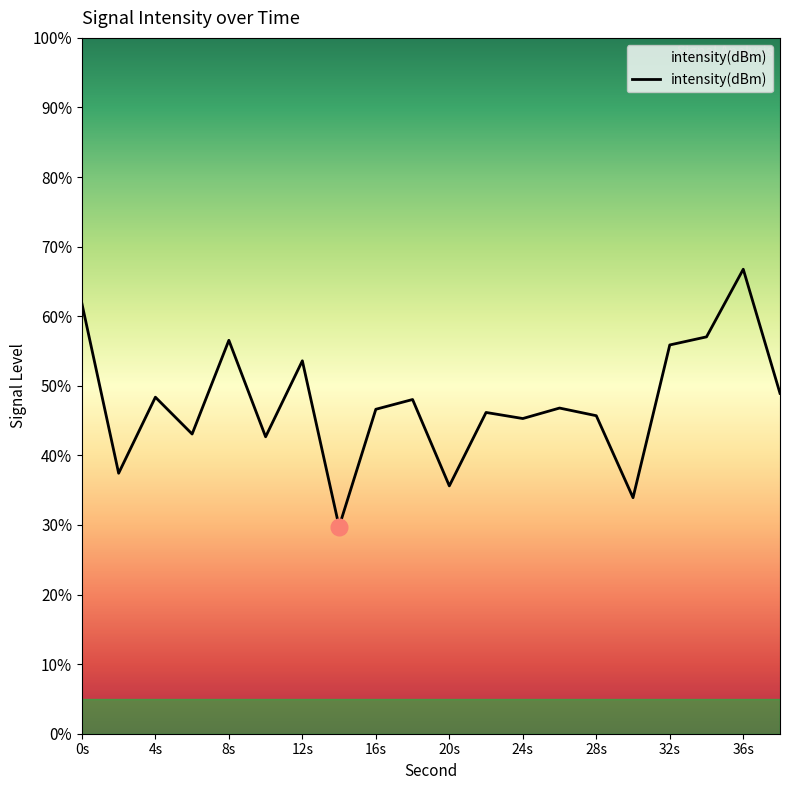

What is the greatest value displayed?

66.8